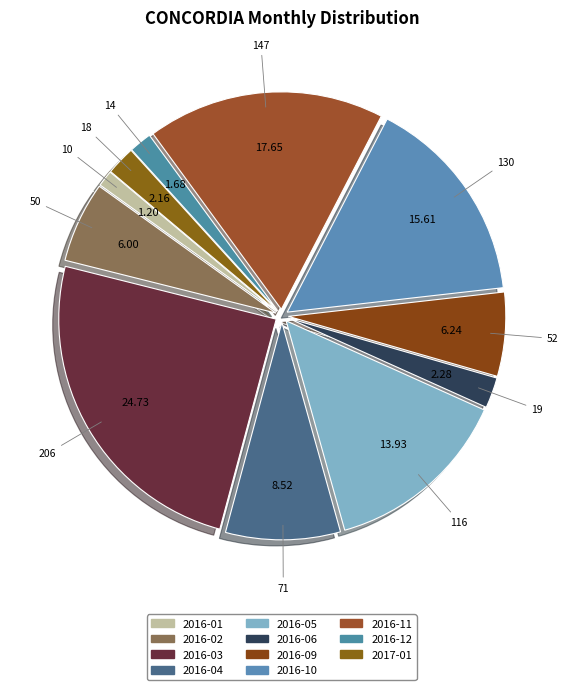

Does any single category account for the majority?

No